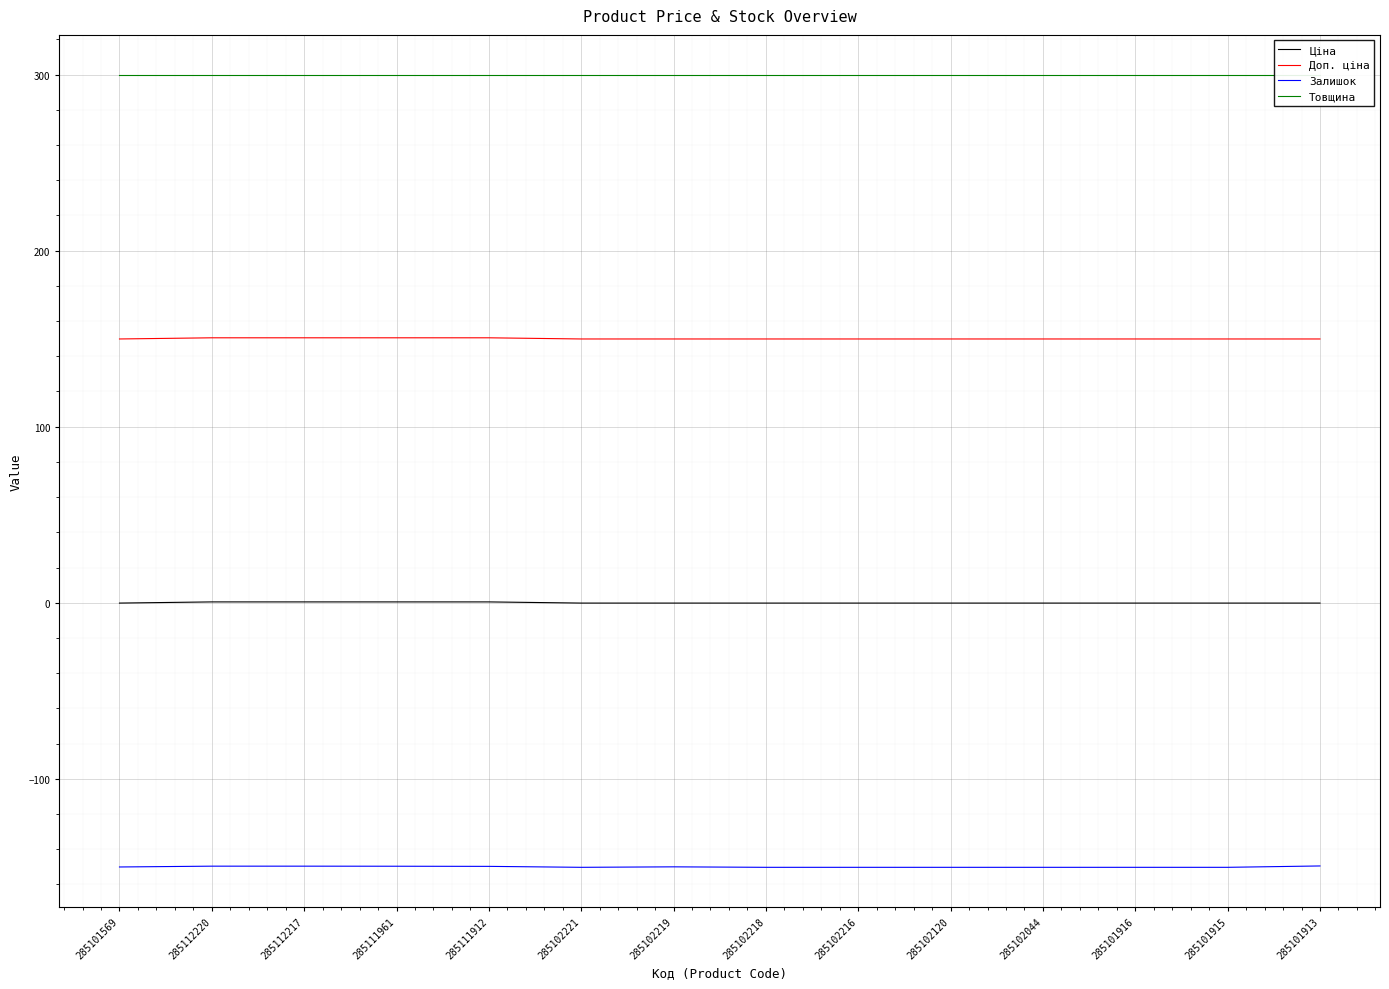

At which category is the sum across all series the highest?

285112220